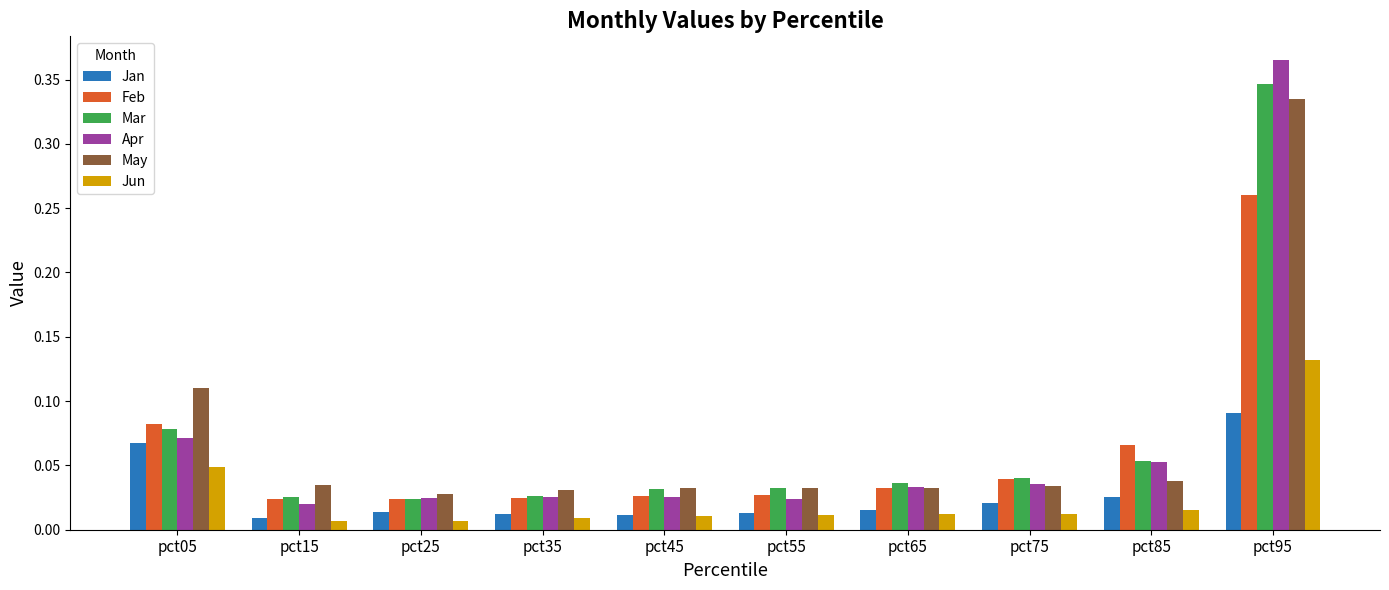

At which category is the sum across all series the highest?

pct95